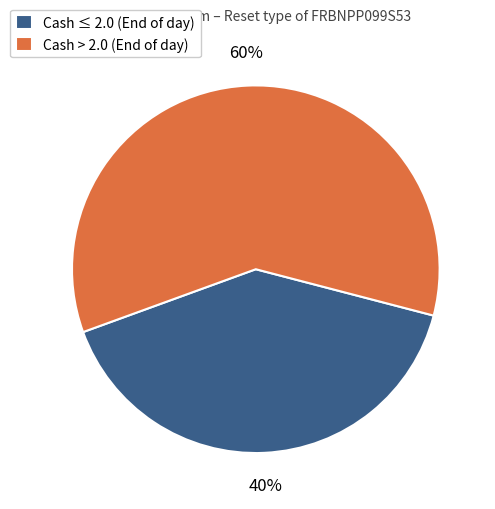

Does any single category account for the majority?

Yes